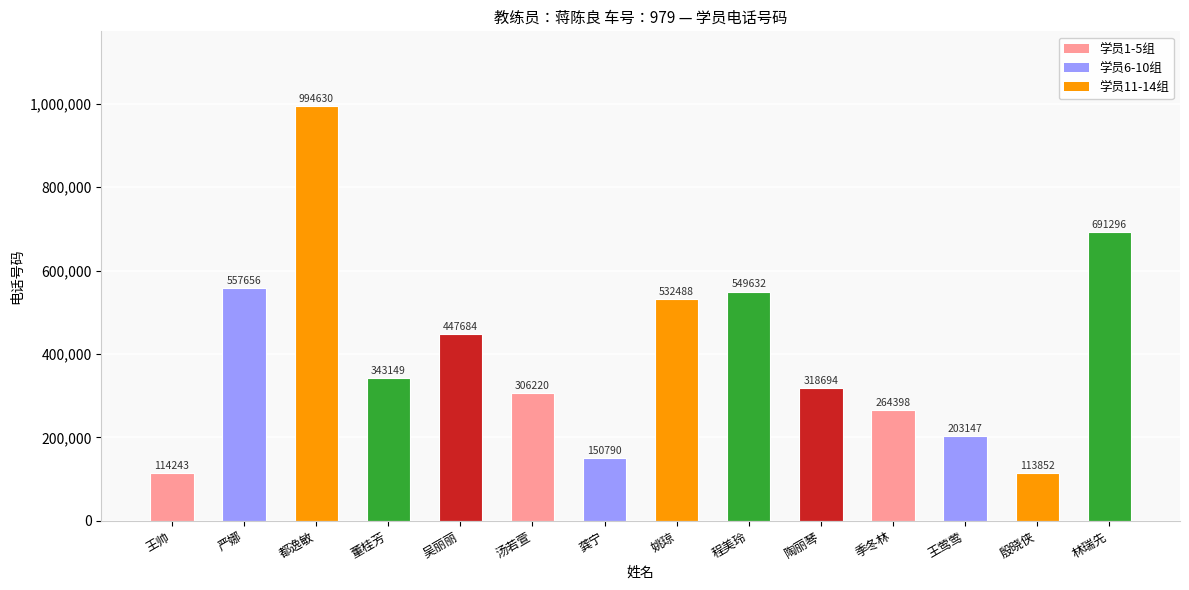

Reading left to right, list all the values displayed in this chart.

114243	557656	994630	343149	447684	306220	150790	532488	549632	318694	264398	203147	113852	691296